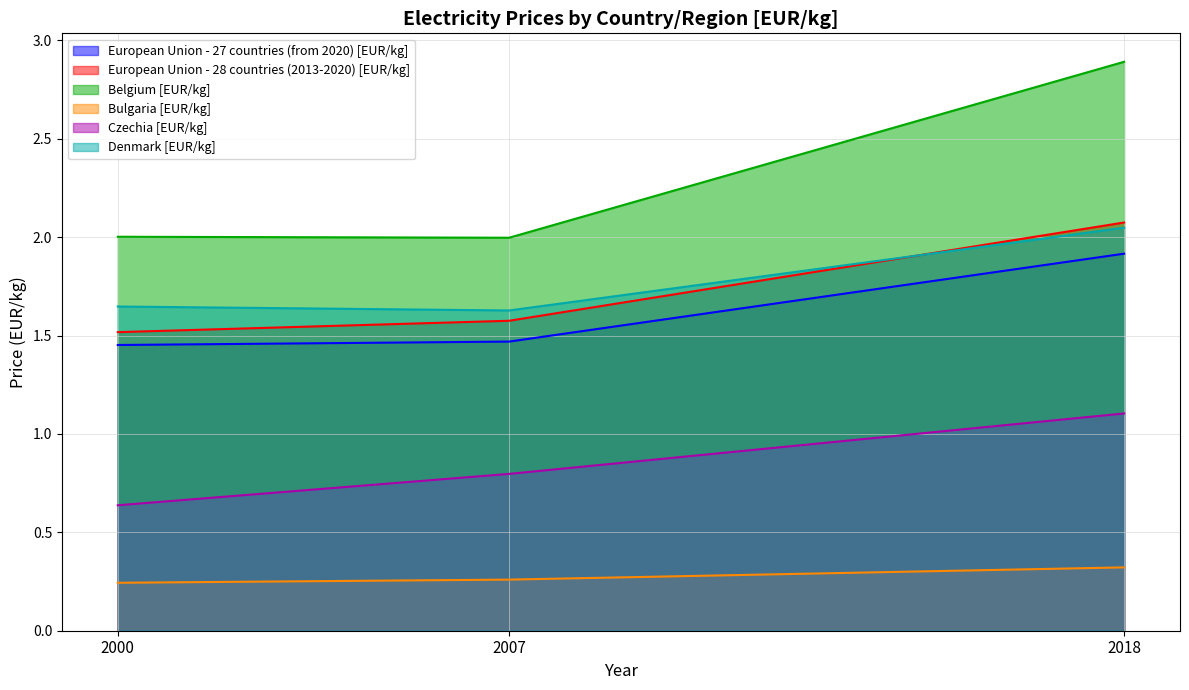

How many values in the Belgium [EUR/kg] series exceed 2?

2